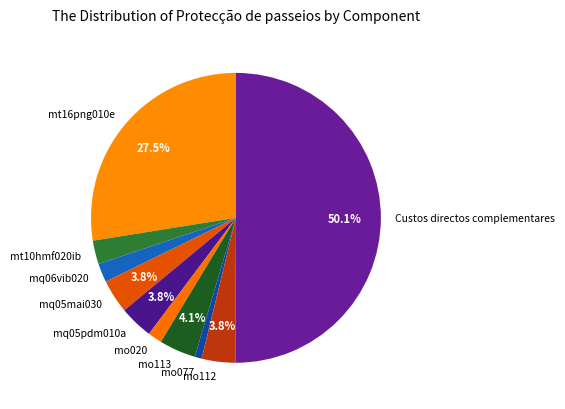

Combined, do mq06vib020 and Custos directos complementares account for over 50%?

Yes